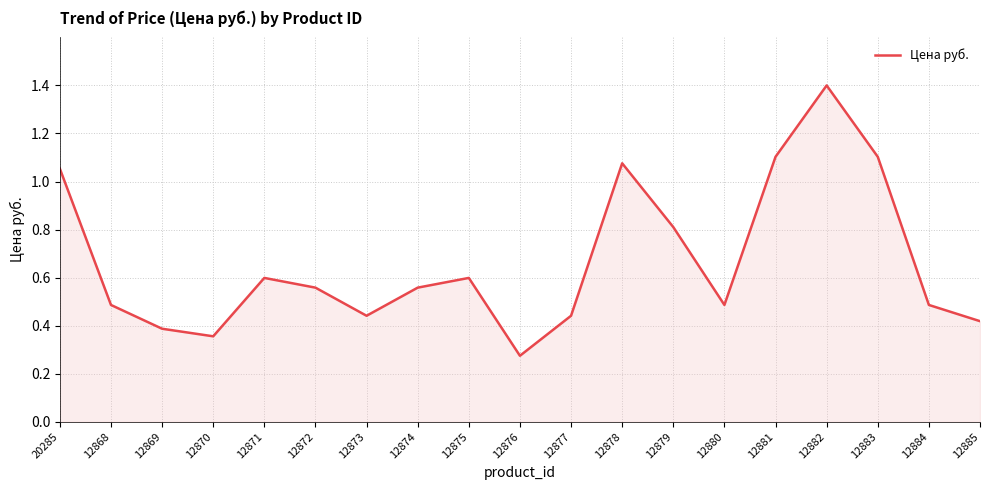

At which category does the chart reach its peak across all series?

12882